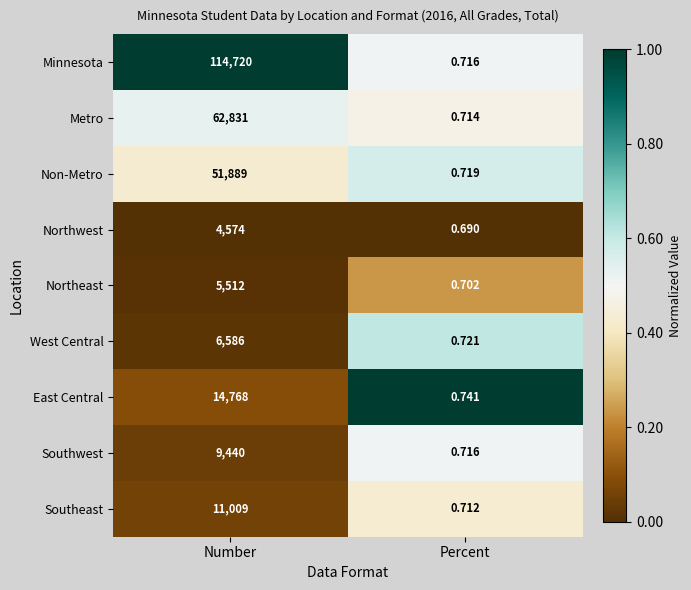

Rank the series by their maximum value, from lowest to highest.

Northwest, Northeast, West Central, Southwest, Southeast, East Central, Non-Metro, Metro, Minnesota